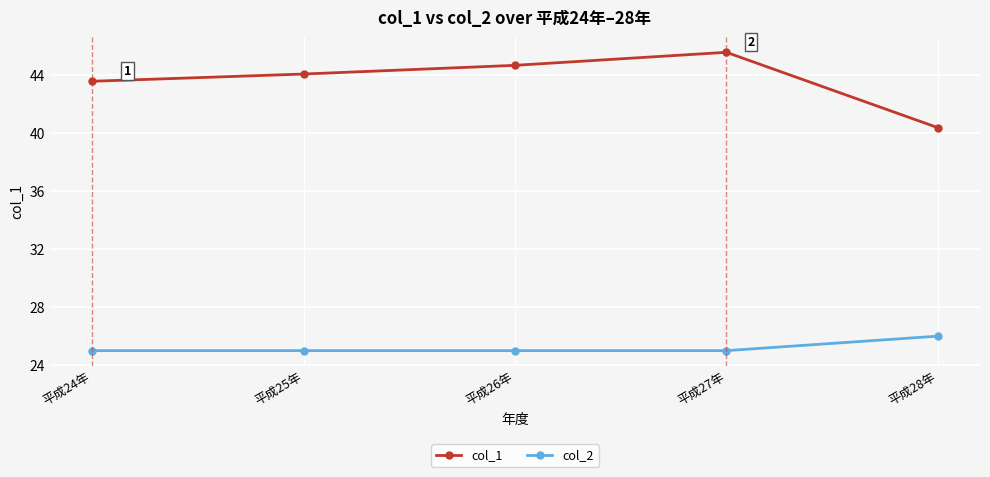

What value does the col_1 series have at 平成27年?

45.6